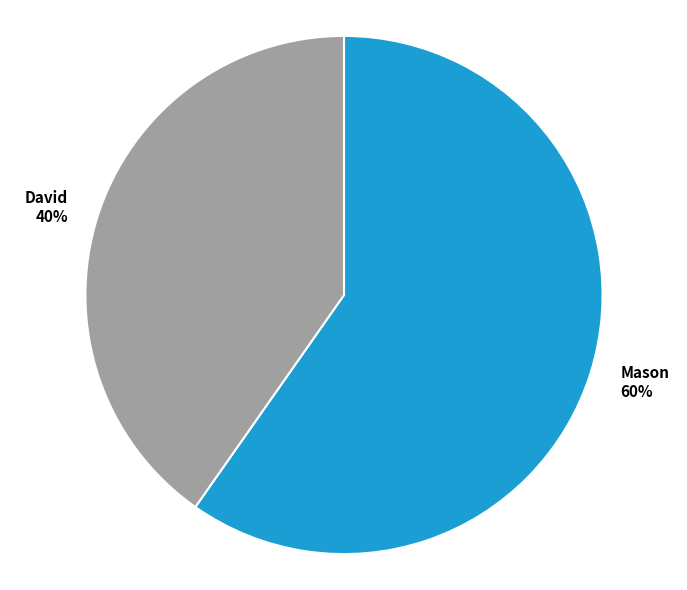

The Mason slice represents 60% of the pie. True or false?

True